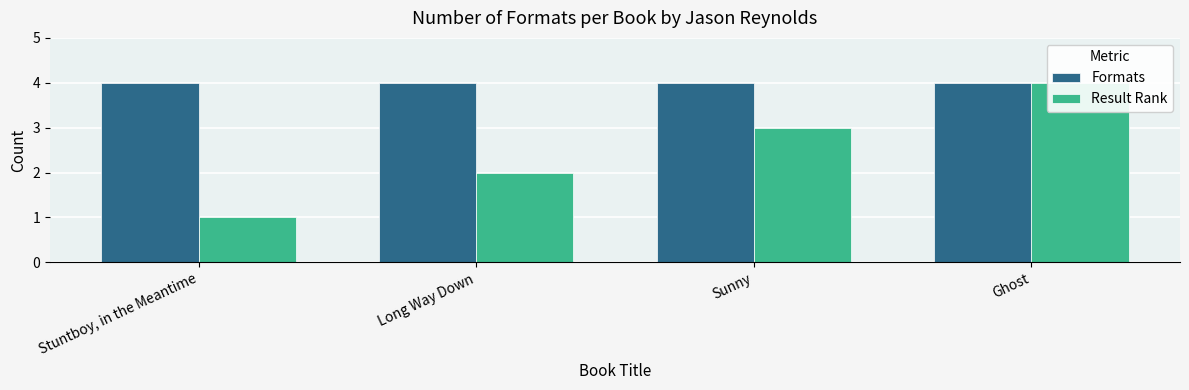

Rank the series at Stuntboy, in the Meantime from highest to lowest value.

Formats, Result Rank